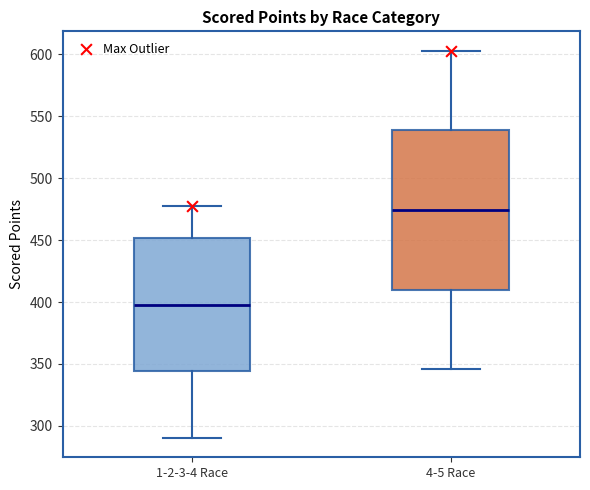

Which box's median line is the lowest?

1-2-3-4 Race